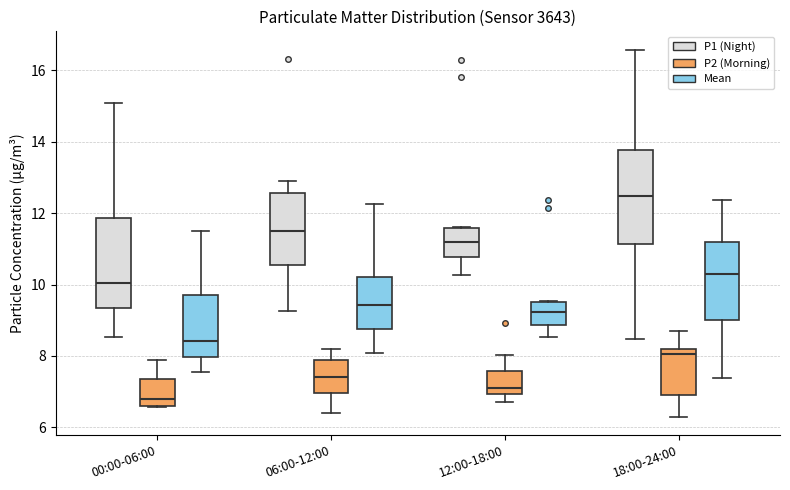

Where is the upper edge of the box for 00:00-06:00 (Mean) on the y-axis? The values are not printed on the chart, so give them approximately, as read against the axis.

9.8